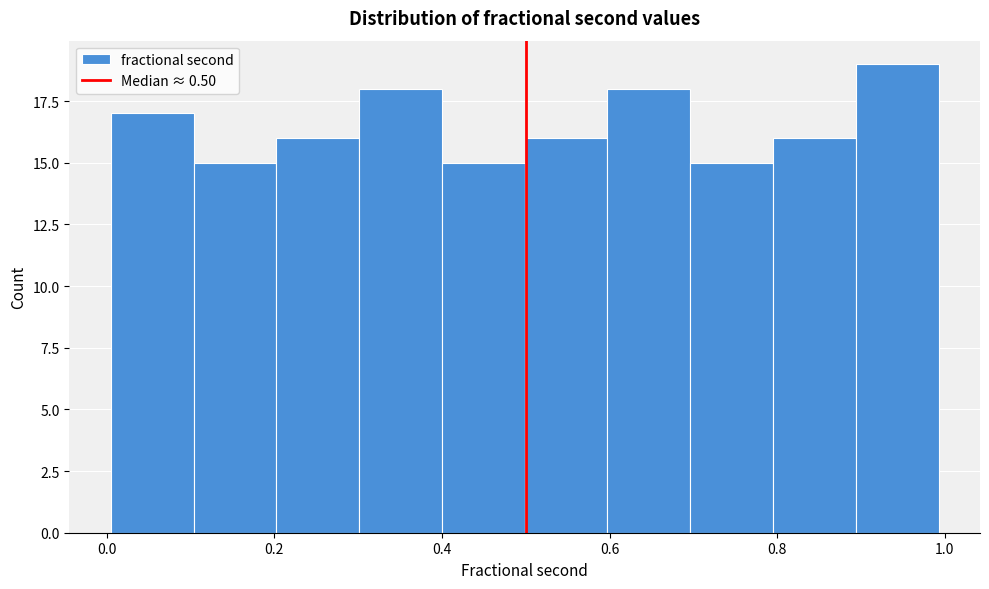

Reading left to right, transcribe this chart: for each bar, give the range it covers on the x-axis and its height. Neither the bar edges nor the heights are printed on the chart, so give them approximately, as read against the axes.

0.0 to 0.1: 17
0.1 to 0.2: 15
0.2 to 0.3: 16
0.3 to 0.4: 18
0.4 to 0.5: 15
0.5 to 0.6: 16
0.6 to 0.7: 18
0.7 to 0.8: 15
0.8 to 0.9: 16
0.9 to 1.0: 19